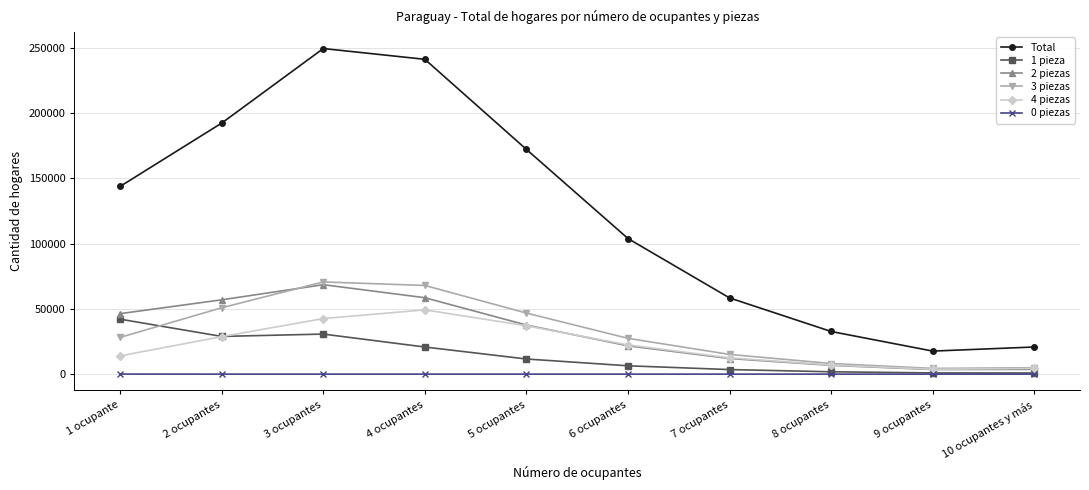

Which series has the largest range (max minus min)?

Total